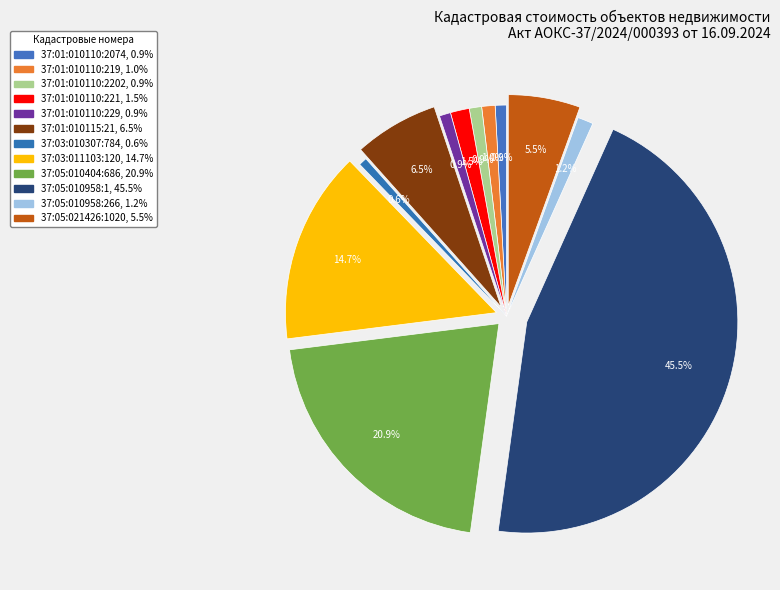

How many slices are in this pie chart?

12